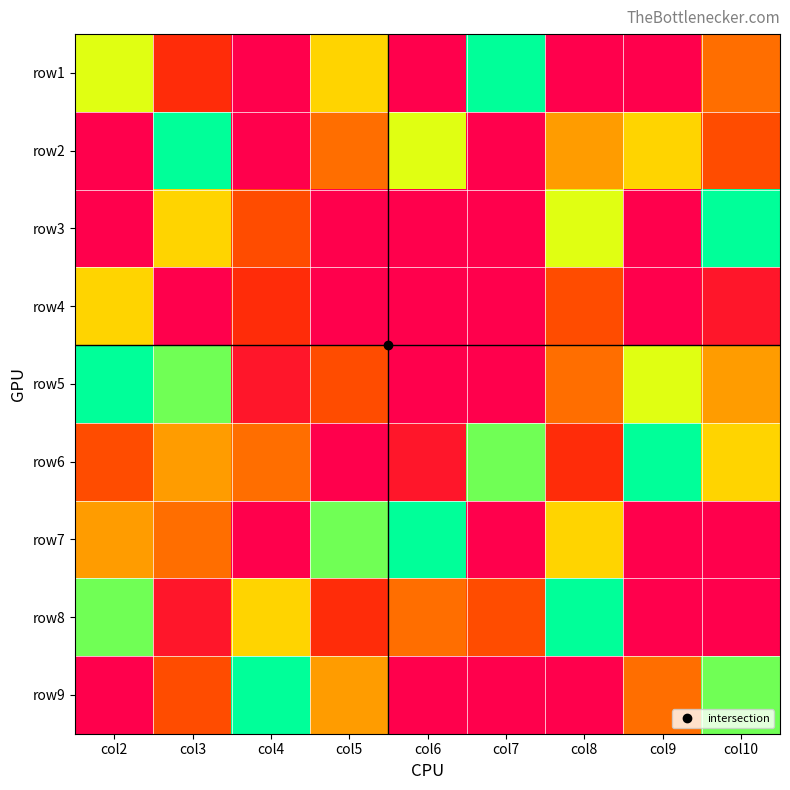

Rank the series at col2 from highest to lowest value.

row5, row8, row1, row4, row7, row6, row2, row3, row9